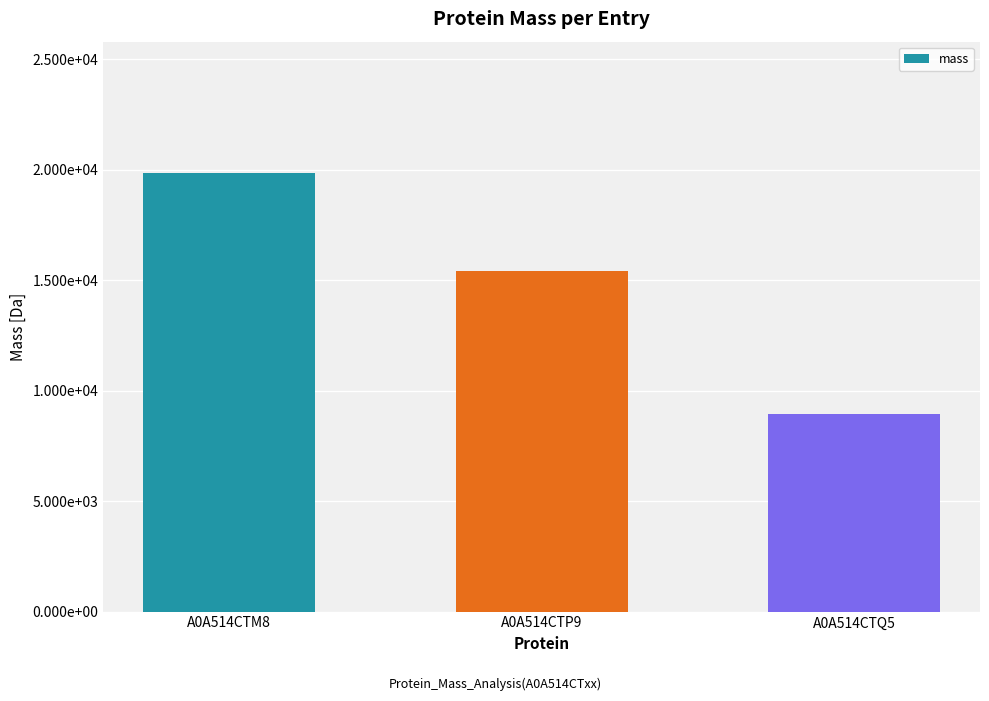

Which category has the lowest value across all series?

A0A514CTQ5